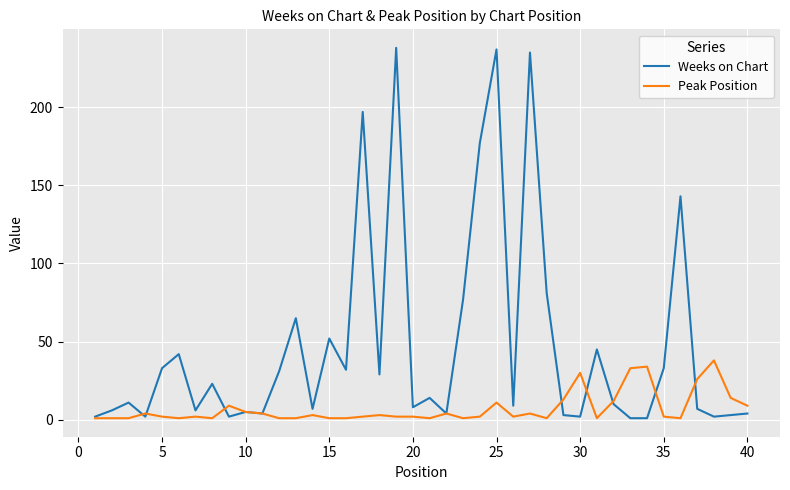

Which series has the largest range (max minus min)?

Weeks on Chart